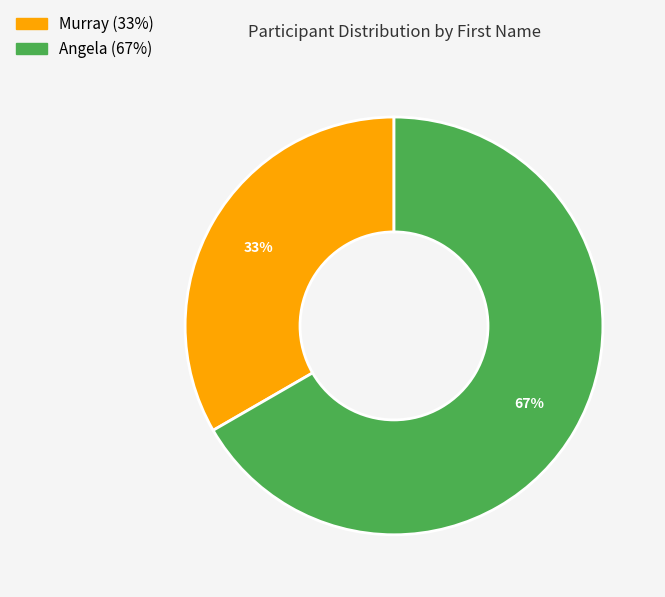

Which has a higher value, Angela or Murray?

Angela